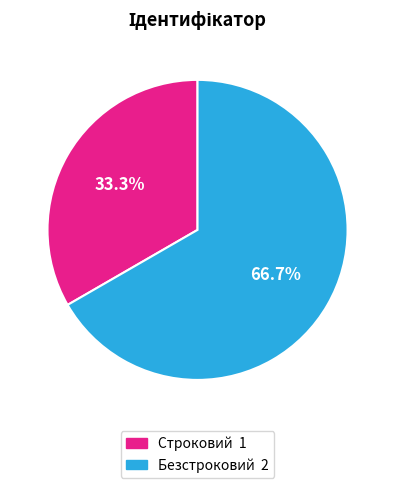

What is the ratio of the value at Безстроковий to the value at Строковий?

2.0